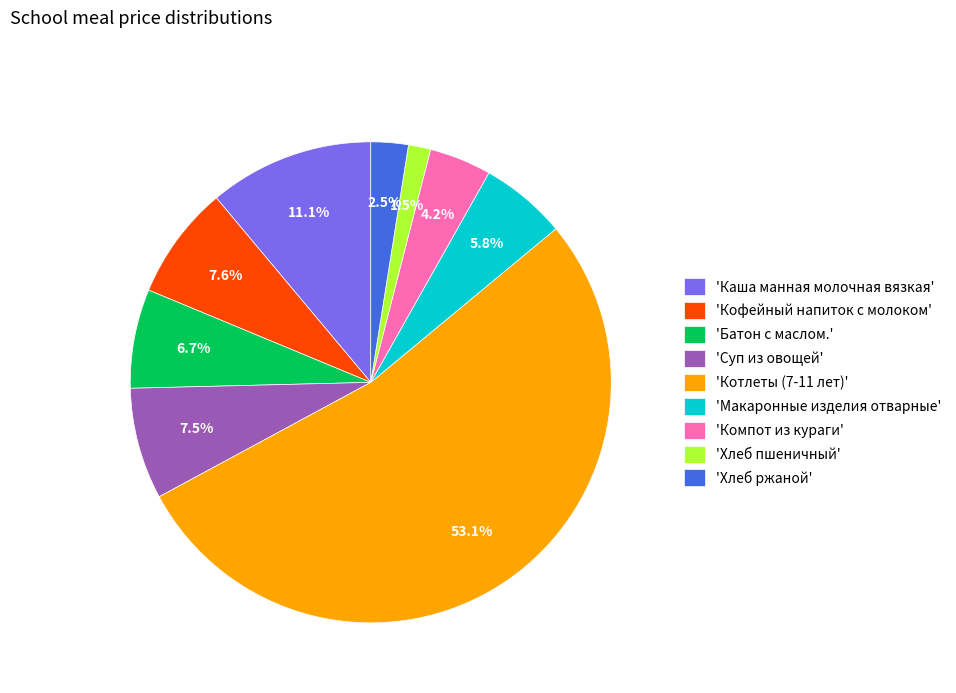

What percentage do 'Котлеты (7-11 лет)' and 'Макаронные изделия отварные' together represent?

58.9%